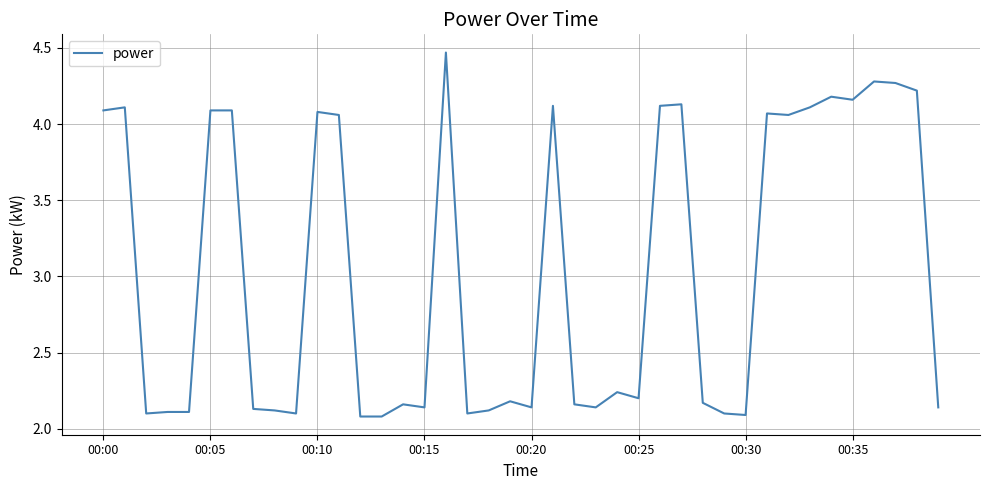

What is the difference between the maximum and minimum values?

2.4